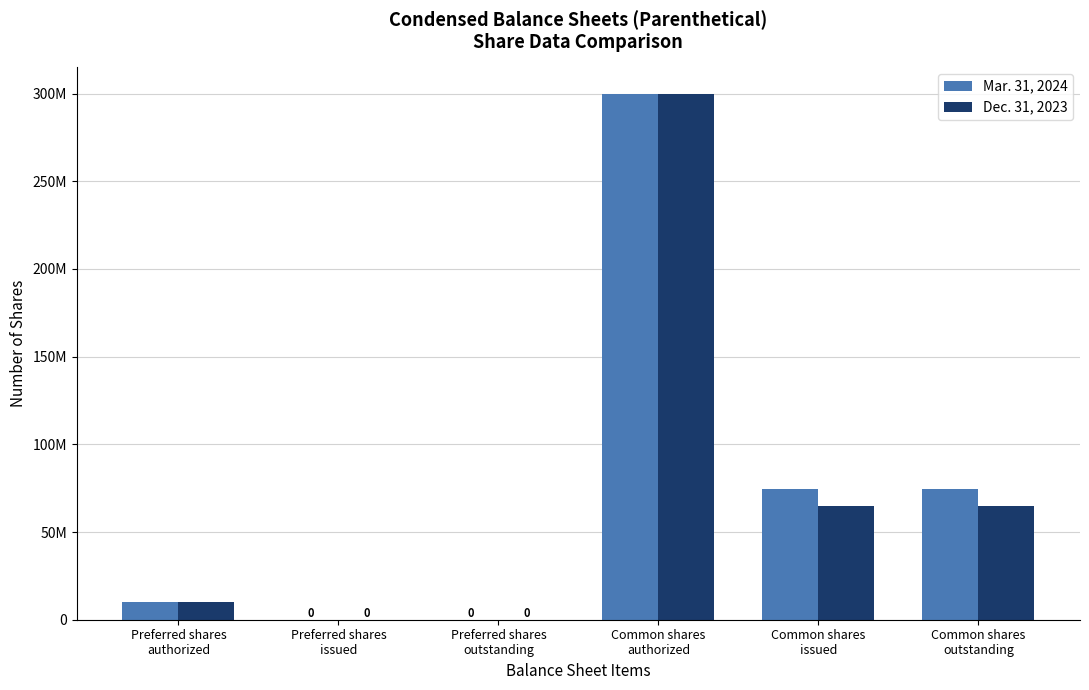

Reading left to right, list all the values displayed in this chart.

Mar. 31, 2024: 10000000	0	0	300000000	74764628	74764628
Dec. 31, 2023: 10000000	0	0	300000000	65039369	65039369